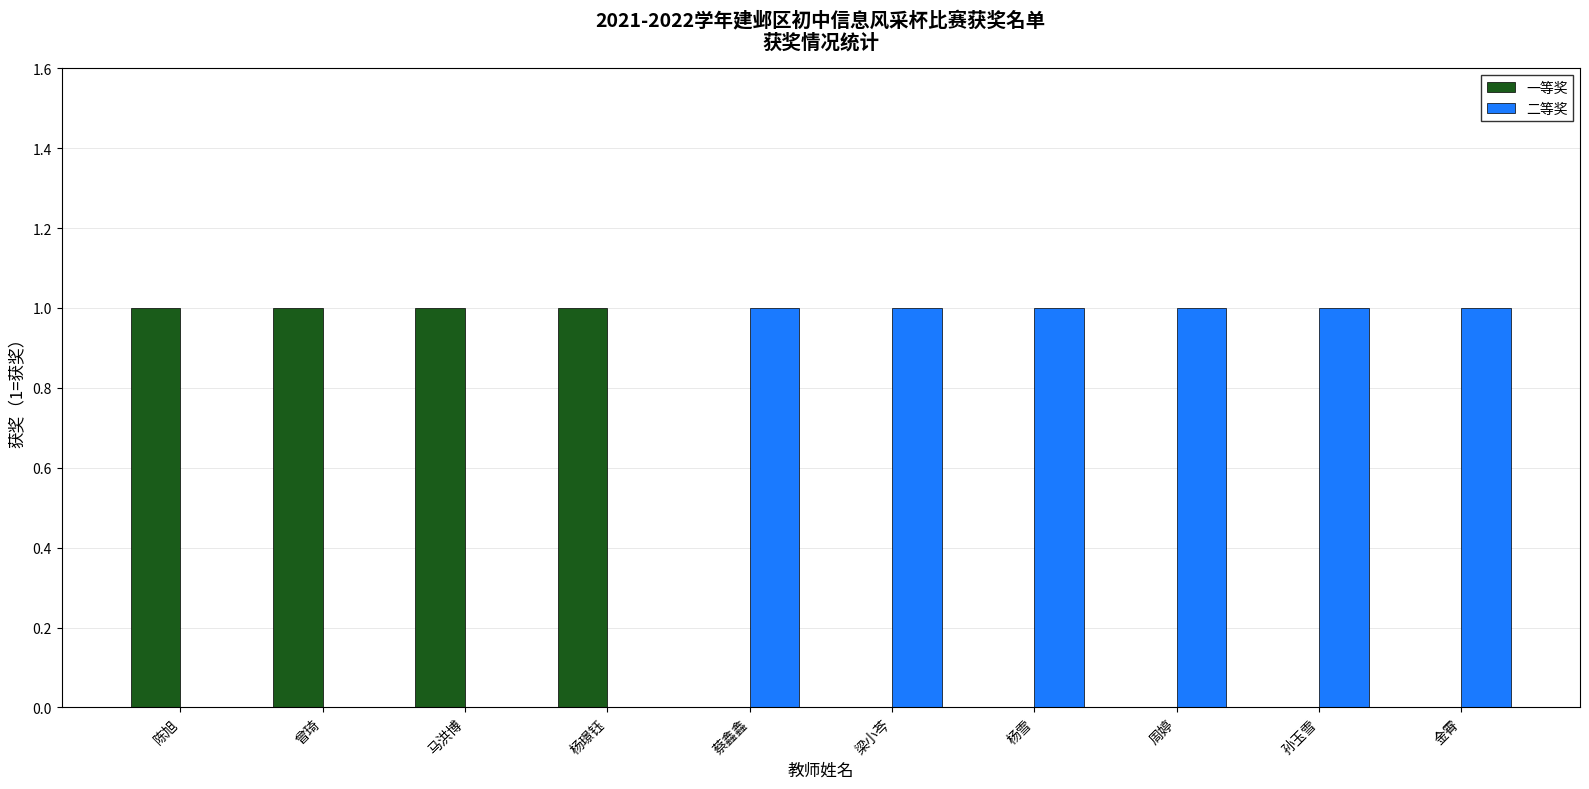

Reading right to left, transcribe all the data shown in this chart.

一等奖: 金霄=0	孙玉雪=0	周婷=0	杨雪=0	梁小芩=0	蔡鑫鑫=0	杨璟钰=1	马洪博=1	曾琦=1	陈旭=1
二等奖: 金霄=1	孙玉雪=1	周婷=1	杨雪=1	梁小芩=1	蔡鑫鑫=1	杨璟钰=0	马洪博=0	曾琦=0	陈旭=0